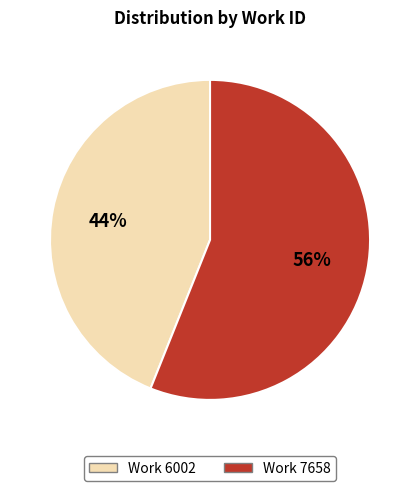

To the nearest percent, what portion does Work 6002 represent?

44%